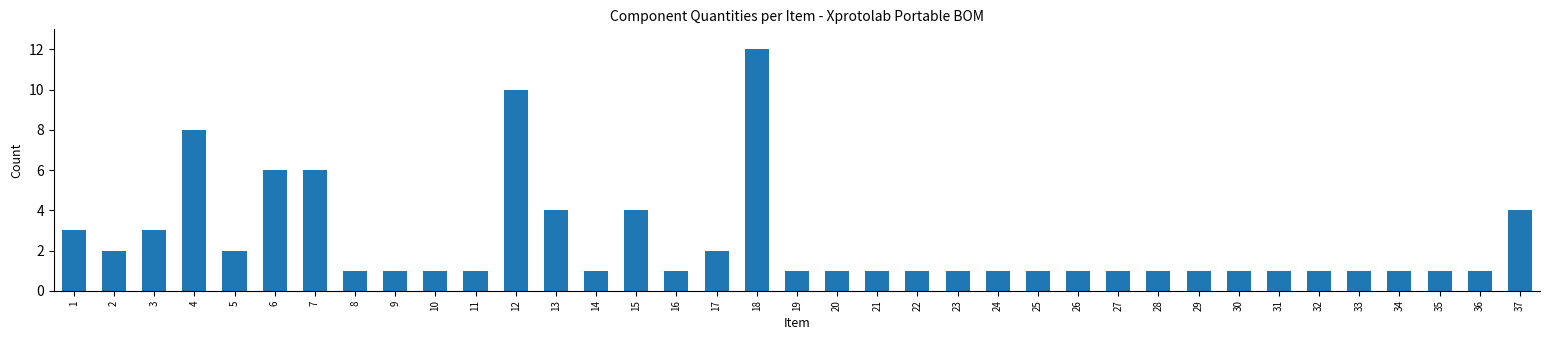

What is the value of the 25th bar from the left?

1